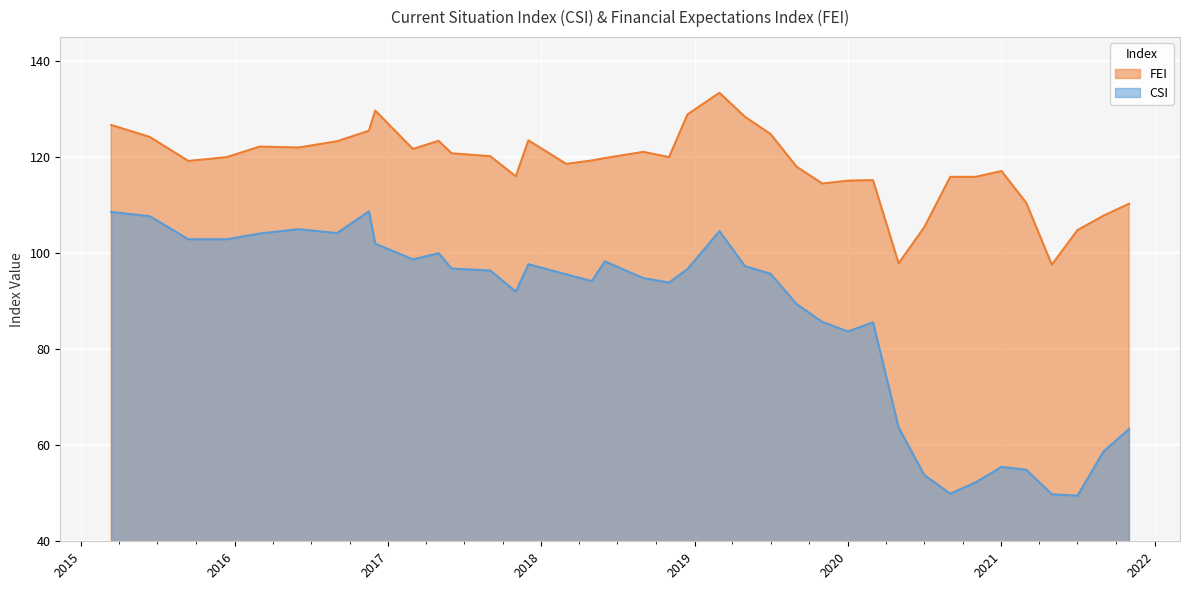

At 2017-09-01, list the series in order from largest to smallest.

FEI, CSI